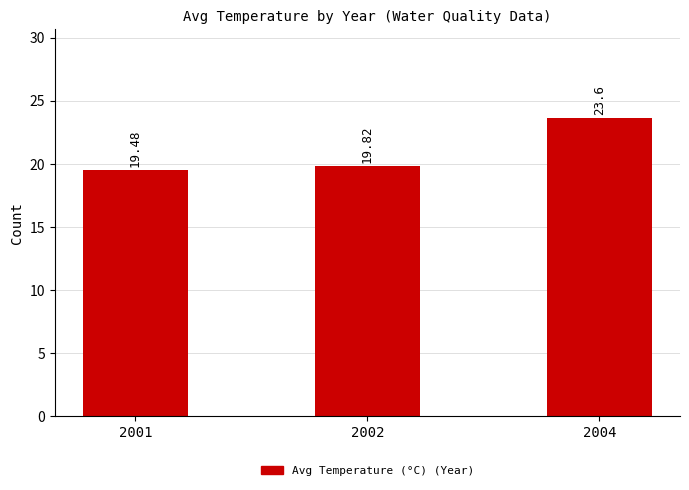

What is the smallest value displayed?

19.5